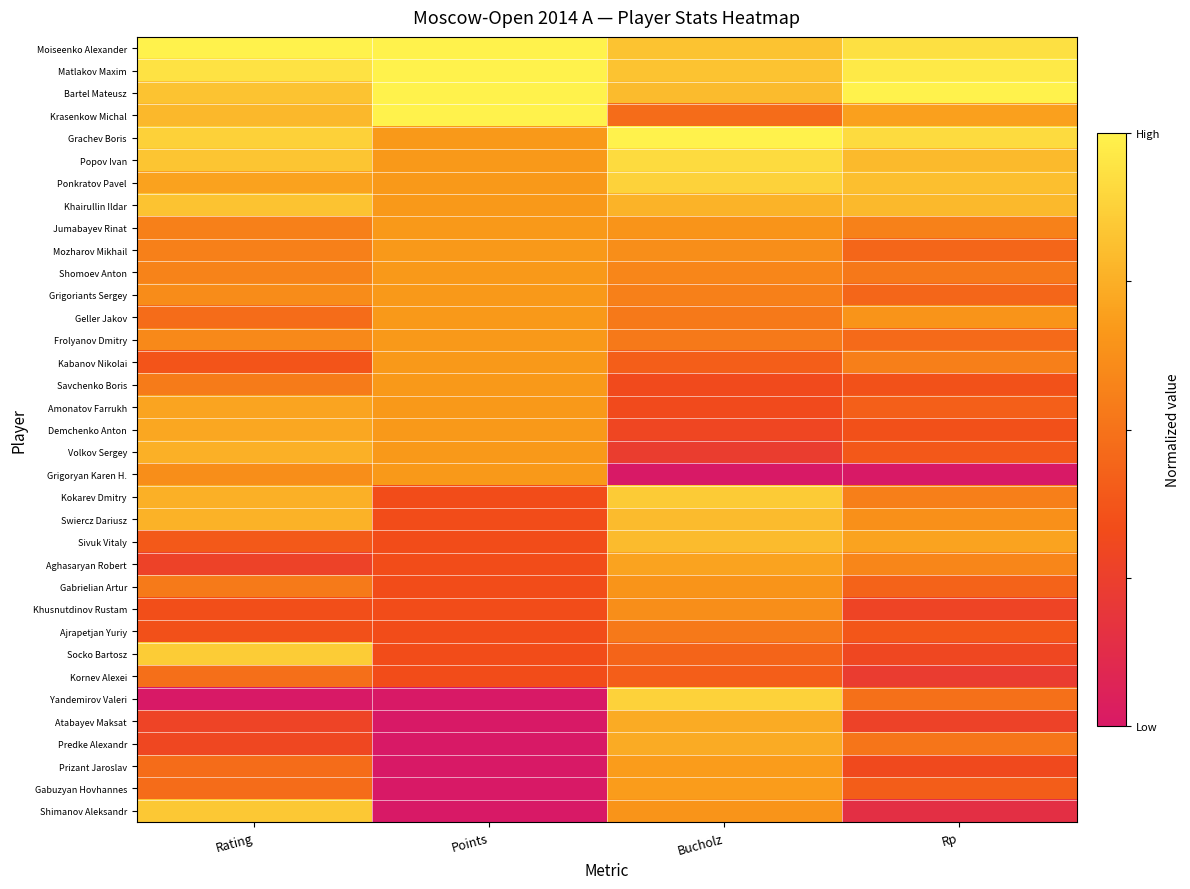

Which series changed the most between Points and Bucholz?

Yandemirov Valeri